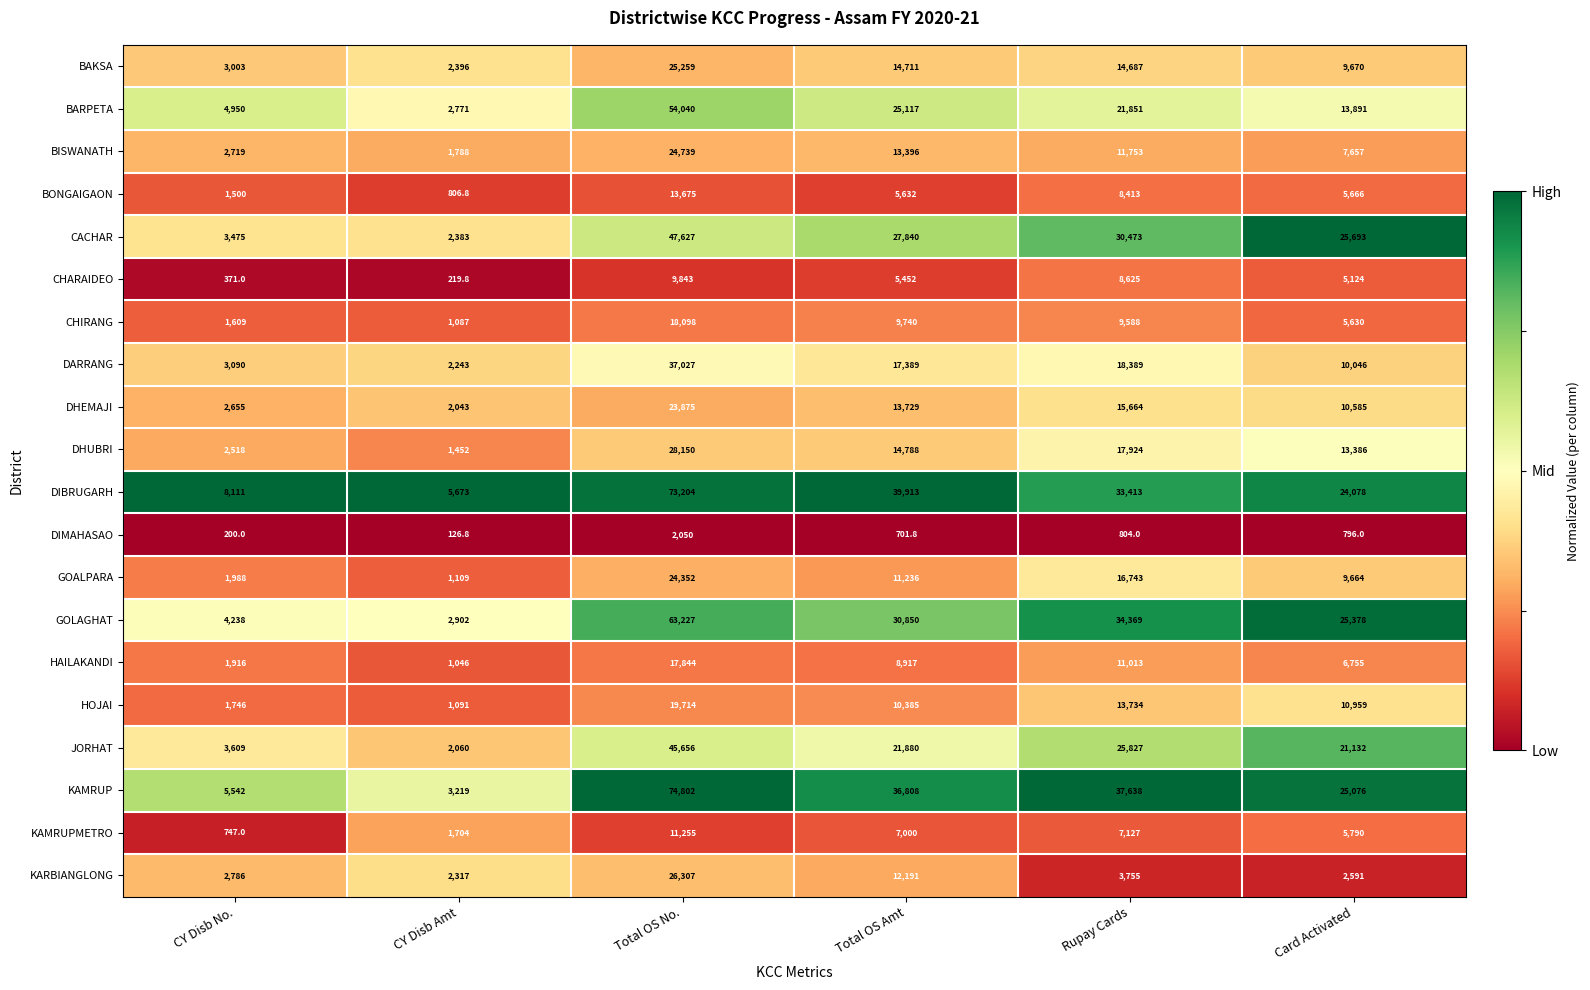

True or false: DHUBRI has a value of 2518.0 at CY Disb No..

True